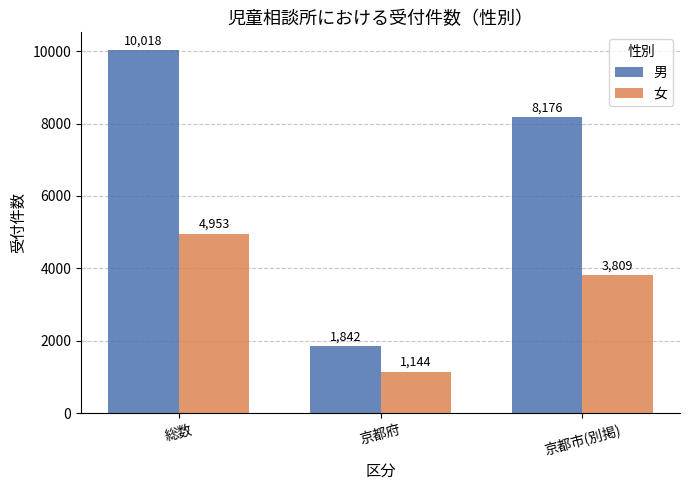

What is the maximum value shown in the chart?

10018